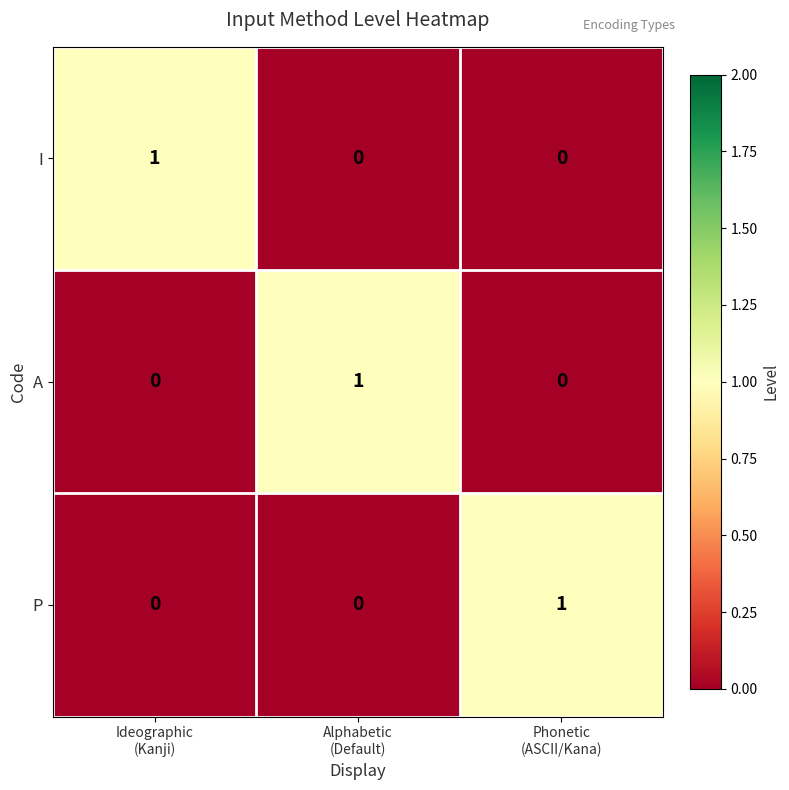

Reading left to right, what are all the values shown in this chart?

I: 1	0	0
A: 0	1	0
P: 0	0	1